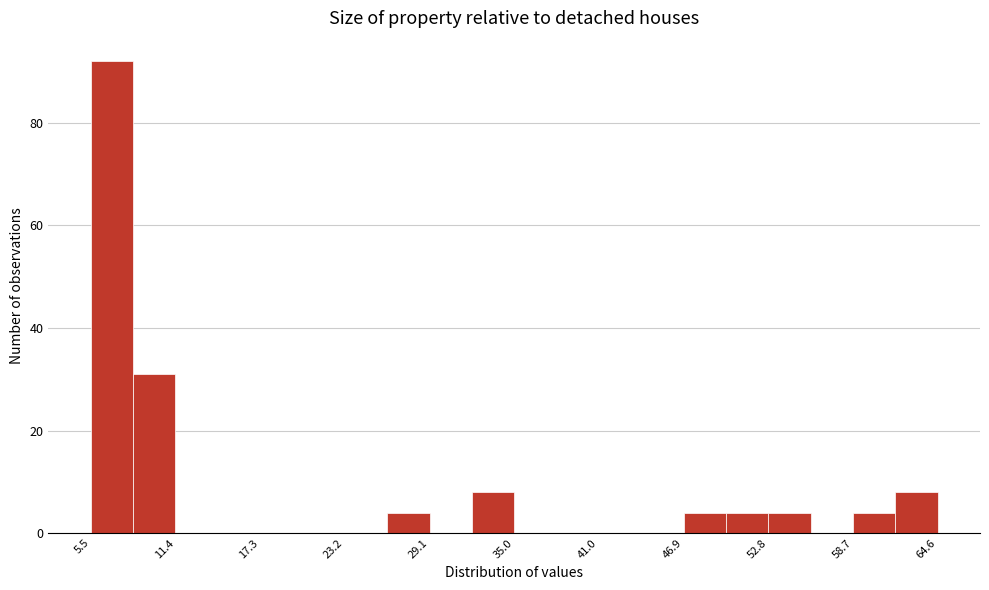

Around what value on the x-axis is the tallest bar? Give the approximate position of its centre, as read against the axis.

7